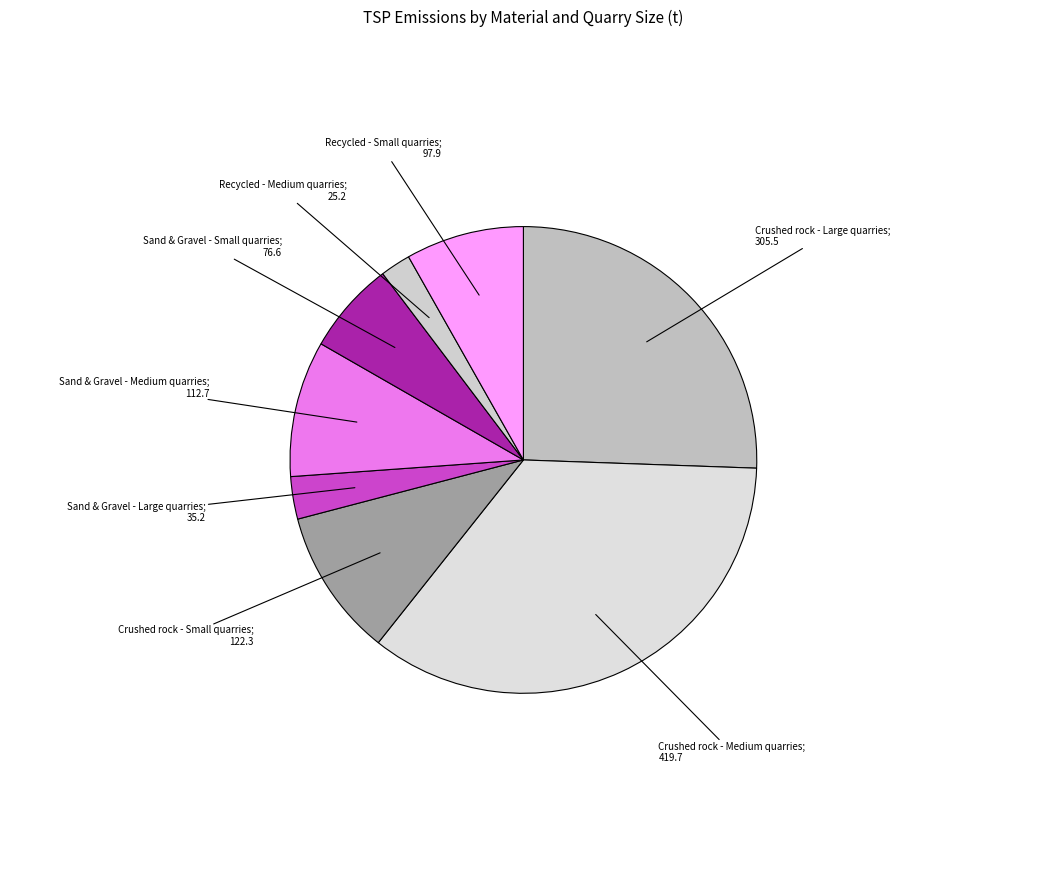

Count the number of slices in the pie.

8